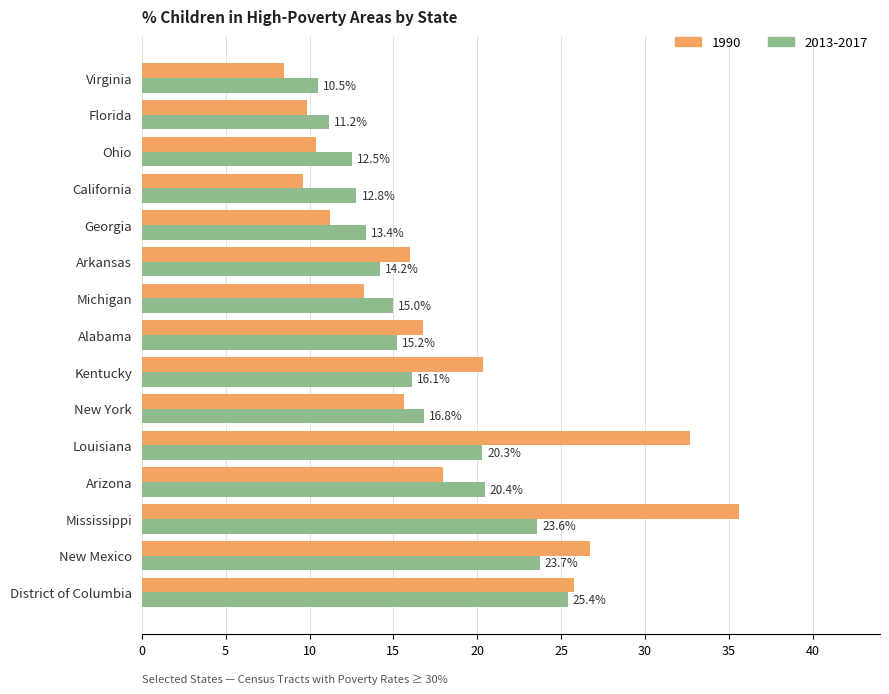

Which series has the largest range (max minus min)?

1990